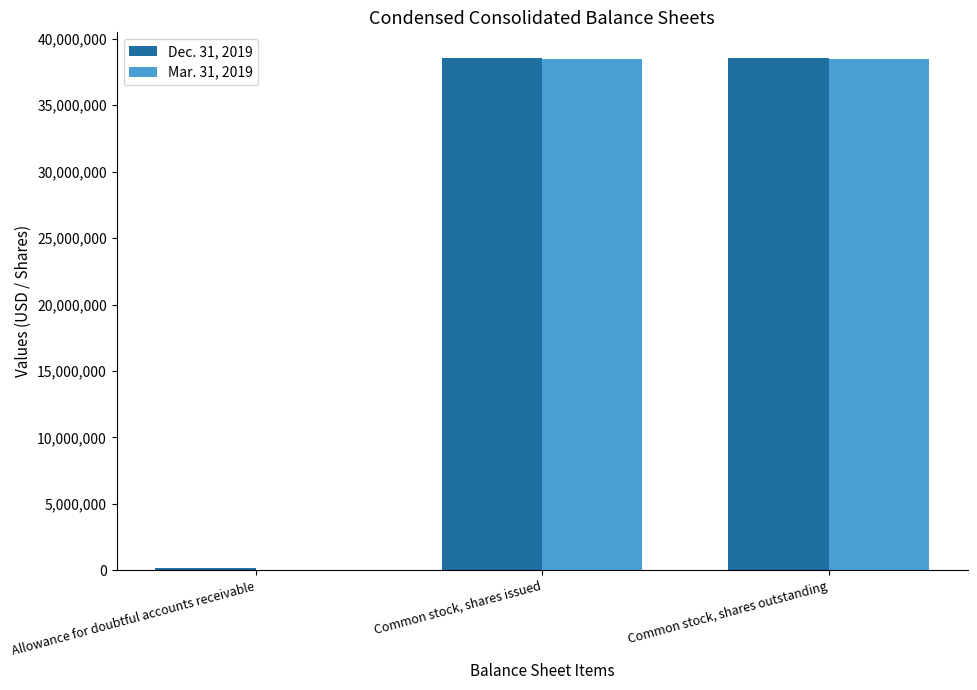

Is it true that Mar. 31, 2019 equals 38464753 at Common stock, shares issued?

True